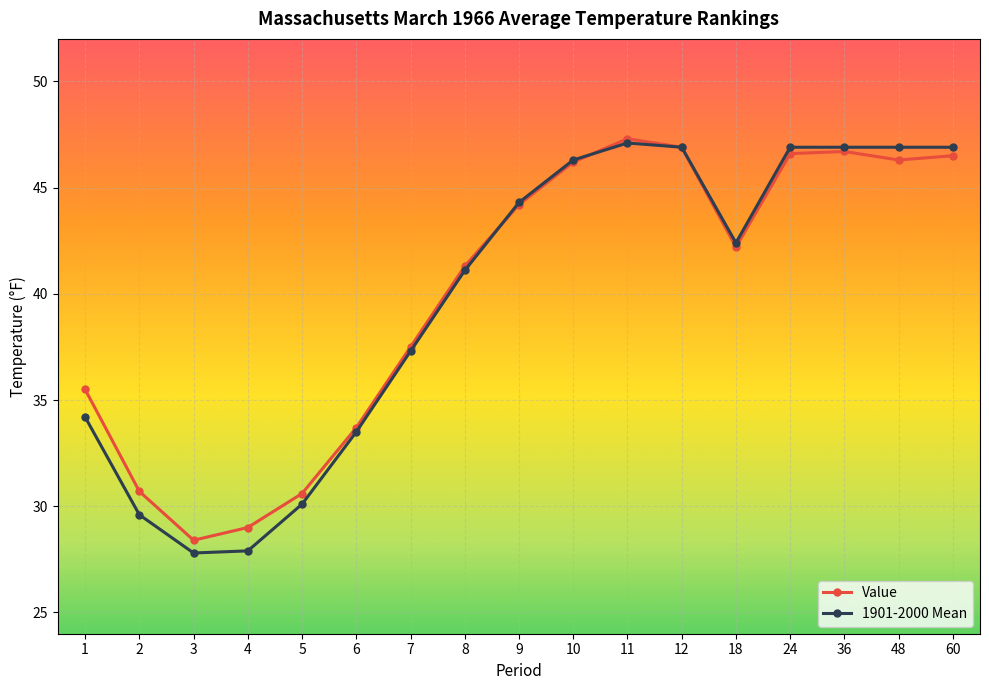

What is the sum of the 1901-2000 Mean values at 60 and 5?

77.0